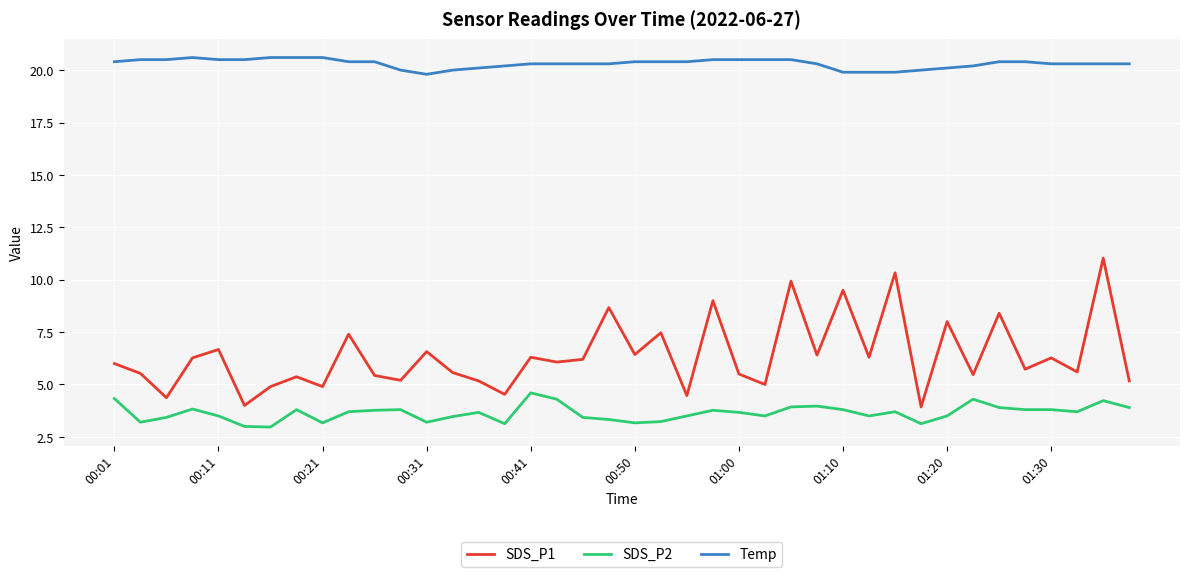

Which series has the largest total across all categories?

Temp